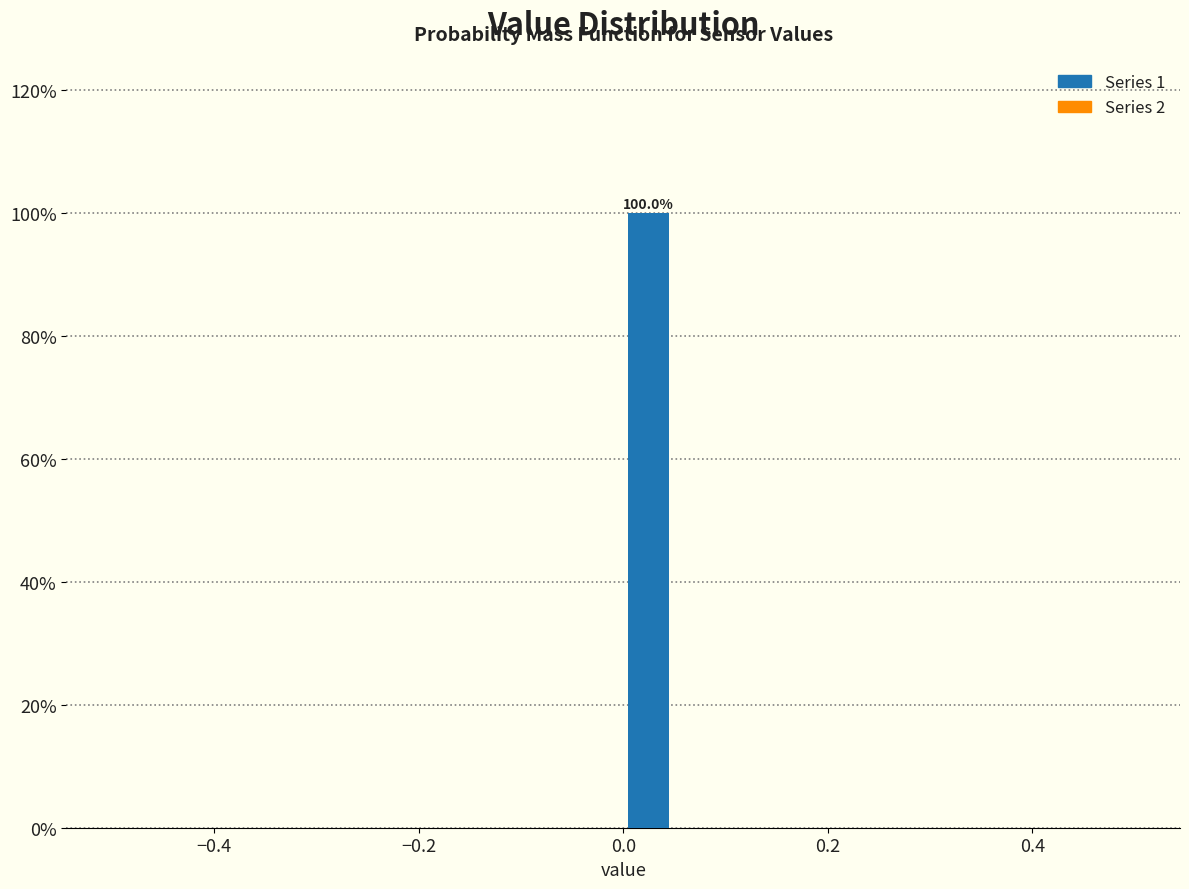

Read against the x-axis, roughly where is the centre of the tallest bar?

0.02